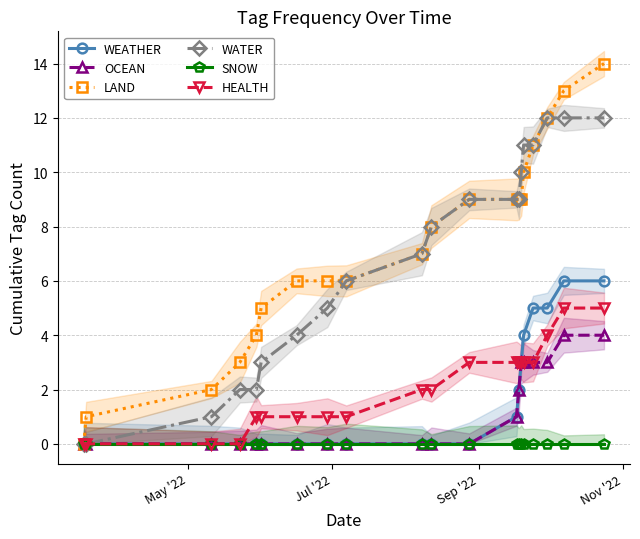

What is the highest value of the WEATHER series?

6